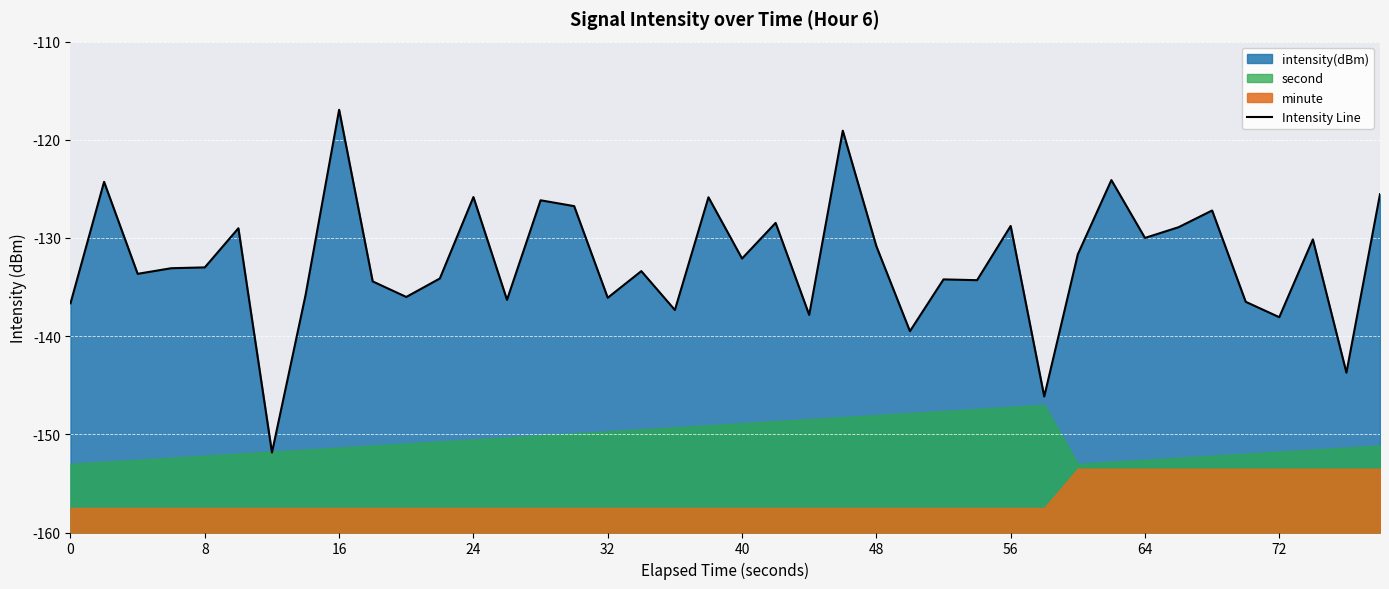

Reading right to left, list all the values displayed in this chart.

-125.5	-143.7	-130.1	-138.1	-136.5	-127.2	-128.9	-130.0	-124.1	-131.7	-146.1	-128.8	-134.3	-134.2	-139.5	-130.8	-119.1	-137.8	-128.5	-132.1	-125.9	-137.3	-133.4	-136.1	-126.8	-126.2	-136.3	-125.8	-134.1	-136.0	-134.4	-116.9	-135.8	-151.9	-129.0	-133.0	-133.1	-133.7	-124.3	-136.7